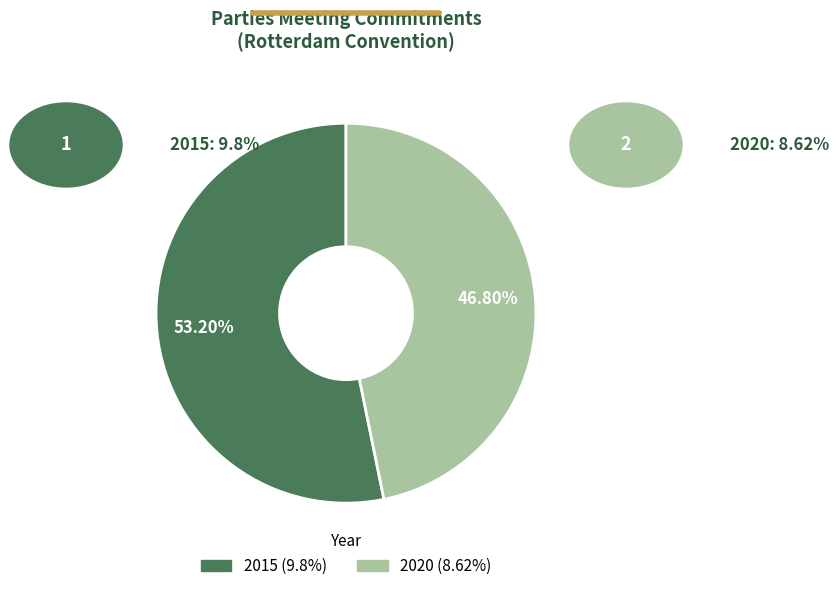

Which slice is the largest?

2015